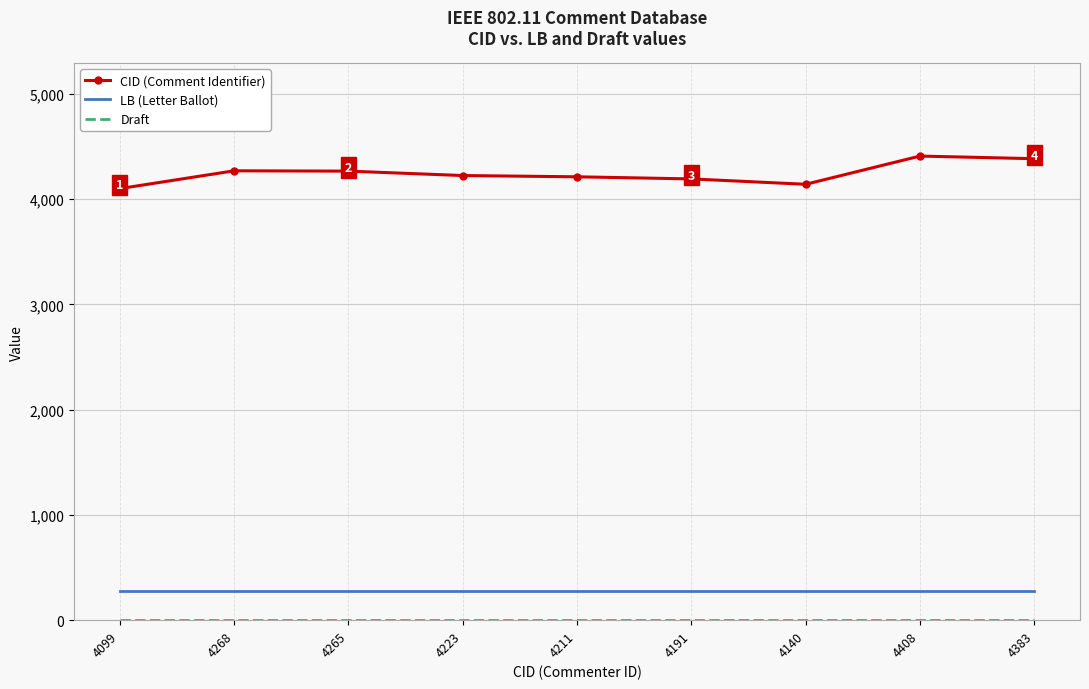

Which series changed the most between 4099 and 4211?

CID (Comment Identifier)